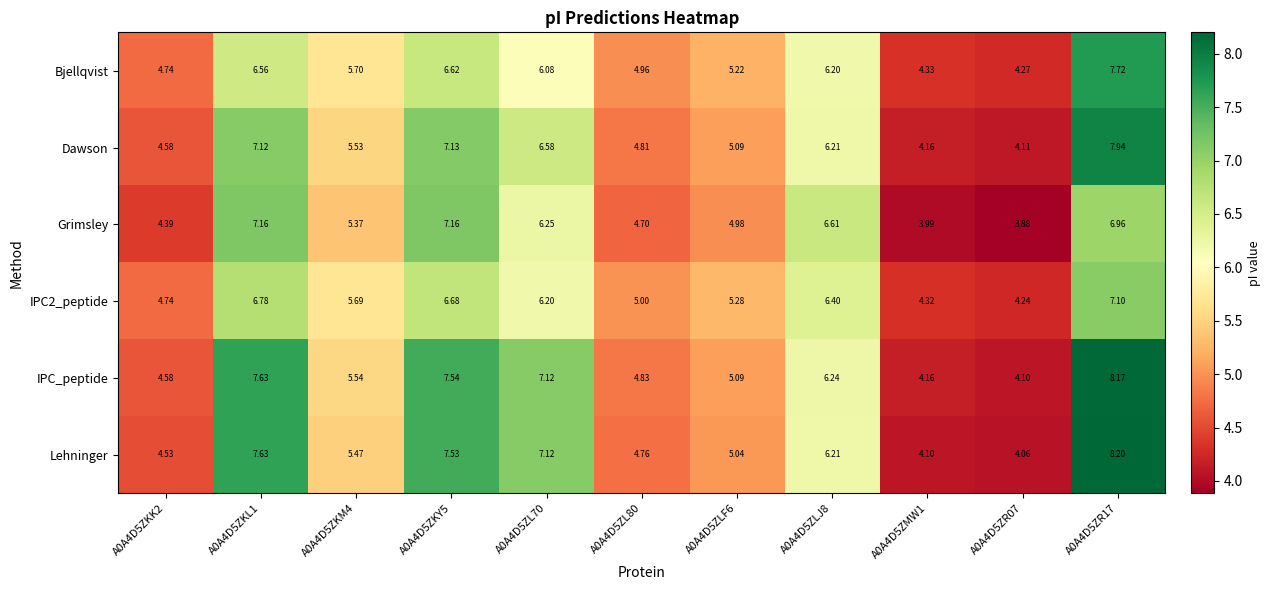

At how many categories does at least one series exceed 6?

5